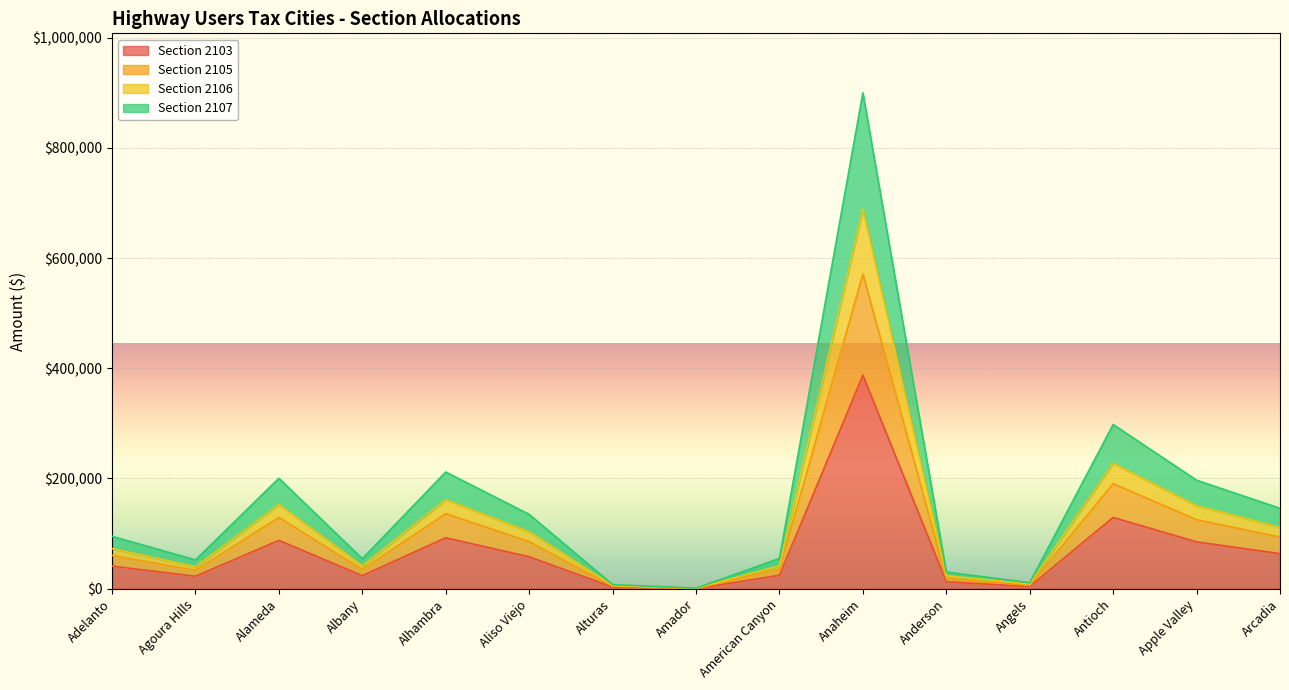

True or false: Section 2105 and Section 2106 cross at least once.

False